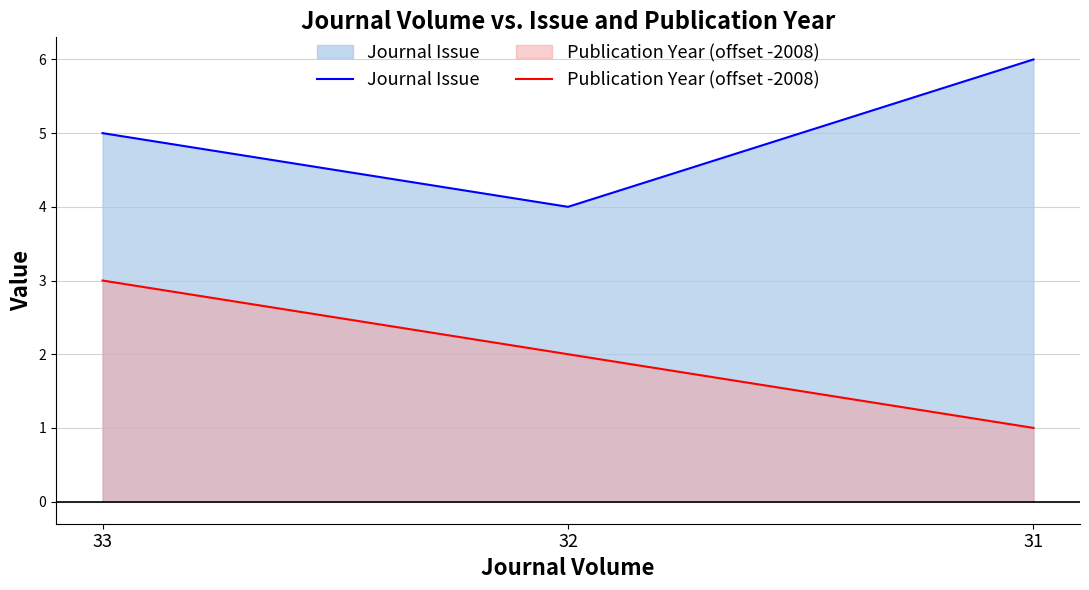

Which category has the lowest value across all series?

31